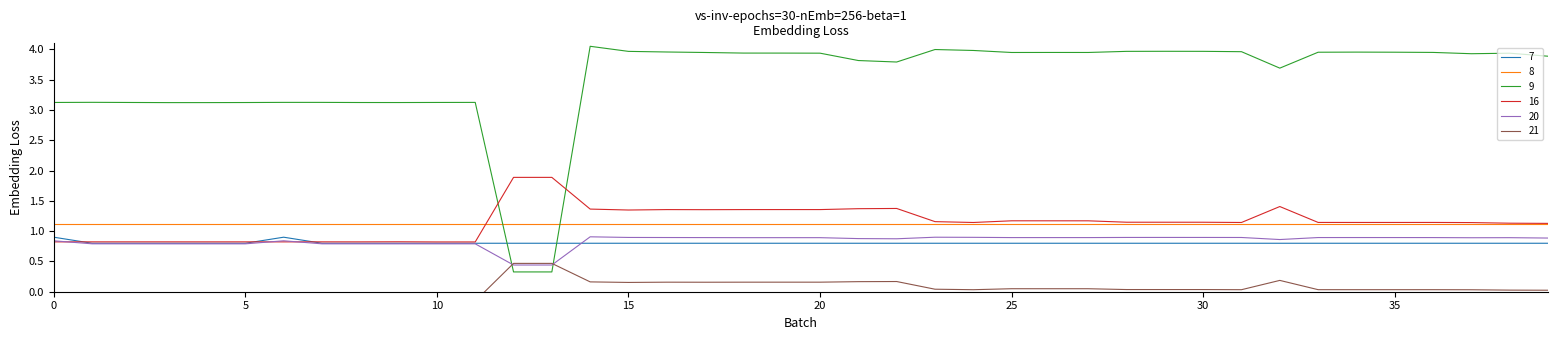

What is the lowest value of the 16 series?

0.8